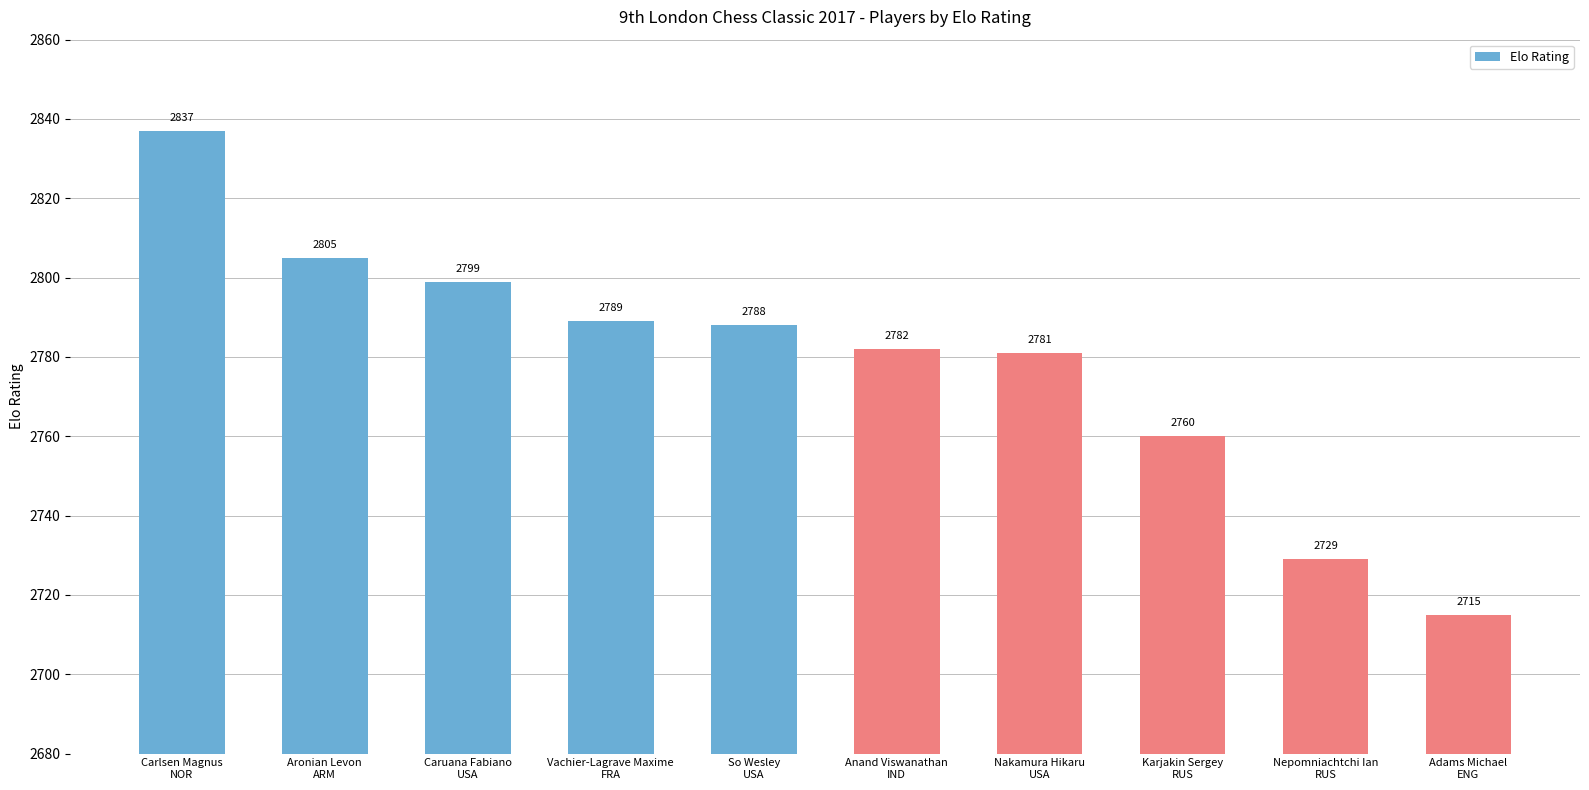

The value at Carlsen Magnus
NOR is 2837. True or false?

True